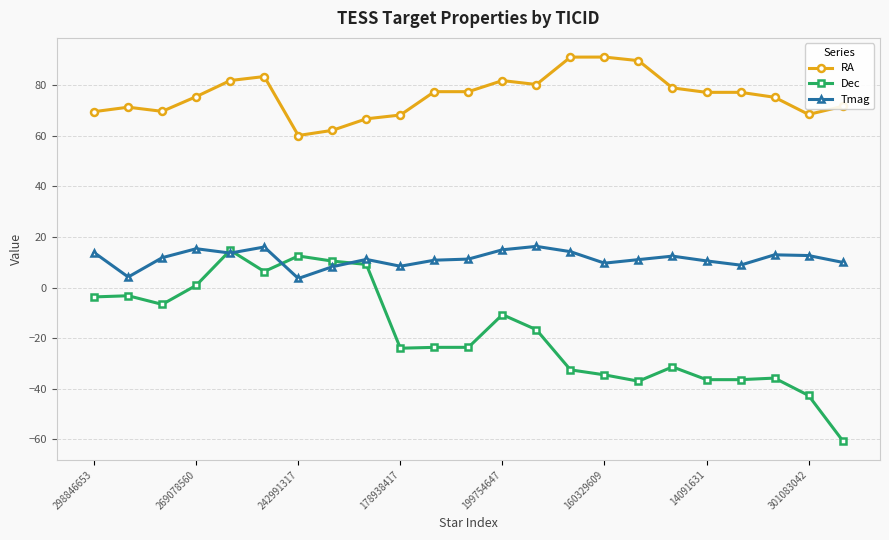

Rank the series by their average value, from lowest to highest.

Dec, Tmag, RA